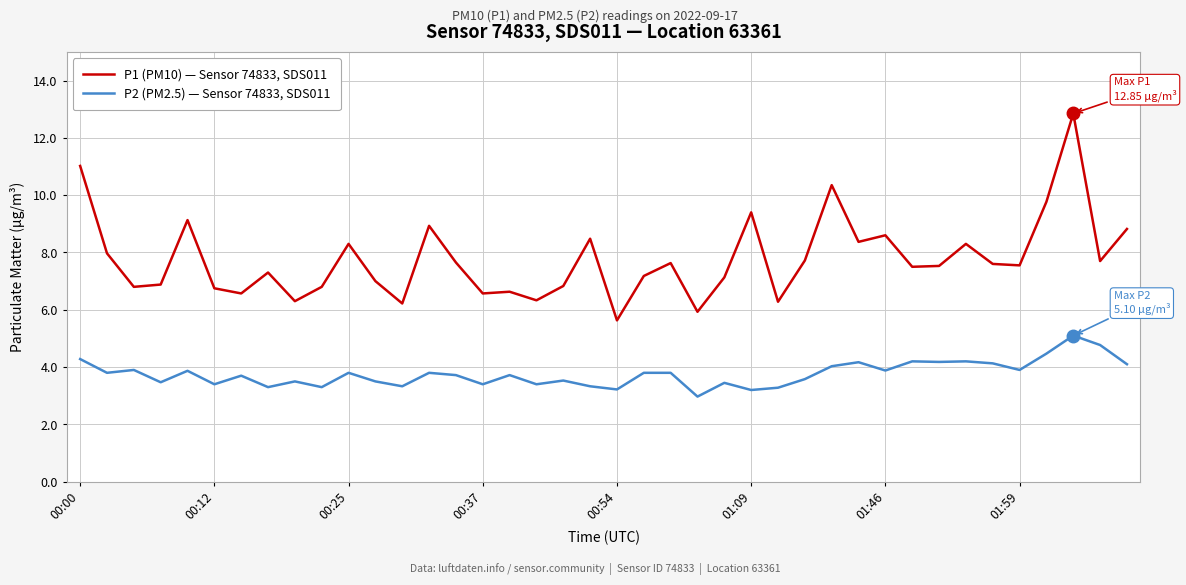

Which series has the widest spread of values?

P1 (PM10) — Sensor 74833, SDS011